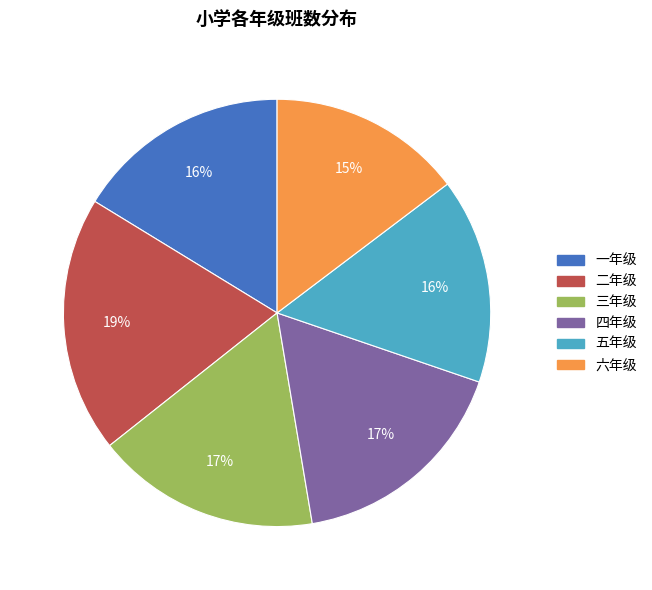

True or false: 五年级 accounts for 21% of the total.

False